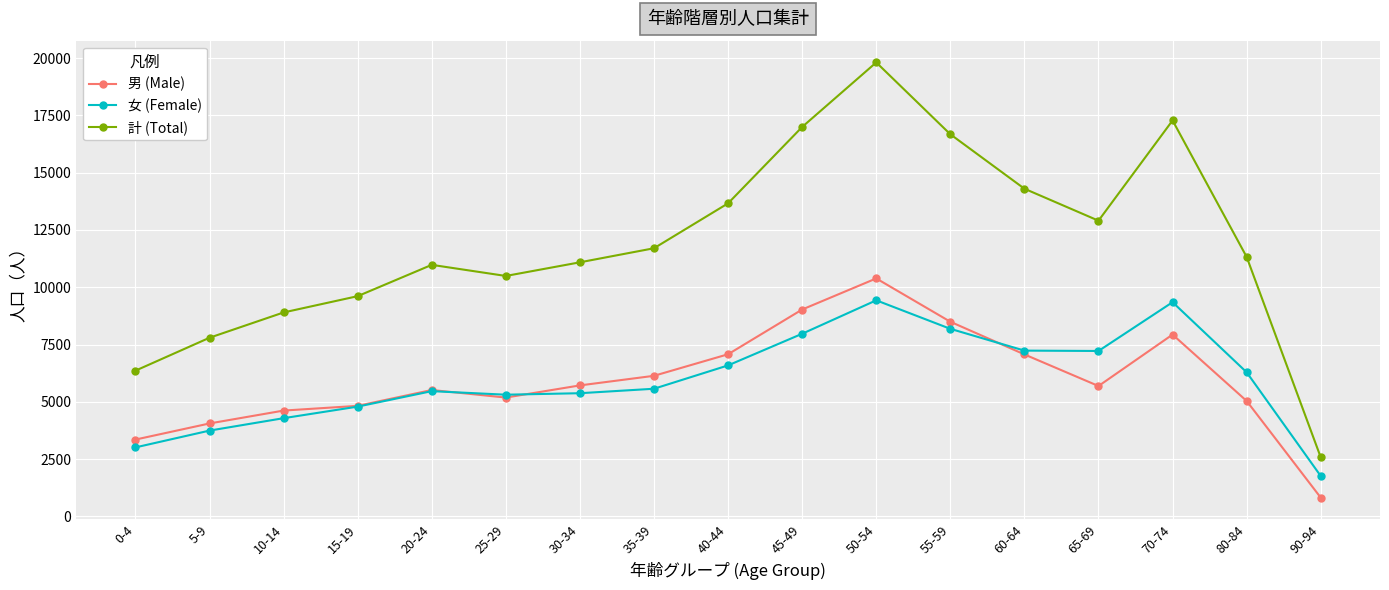

Which category has the lowest value across all series?

90-94